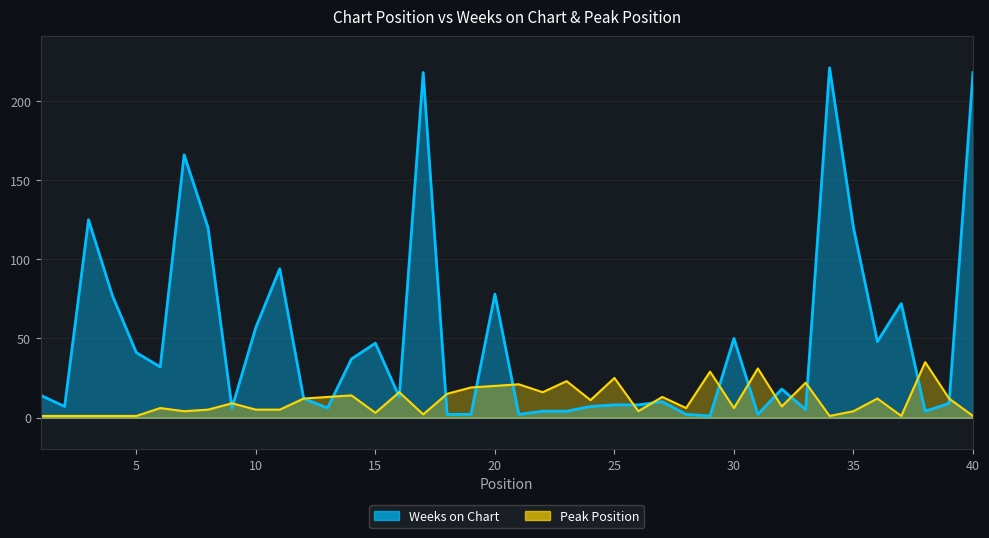

List the series in order of their peak value, lowest first.

Peak Position, Weeks on Chart